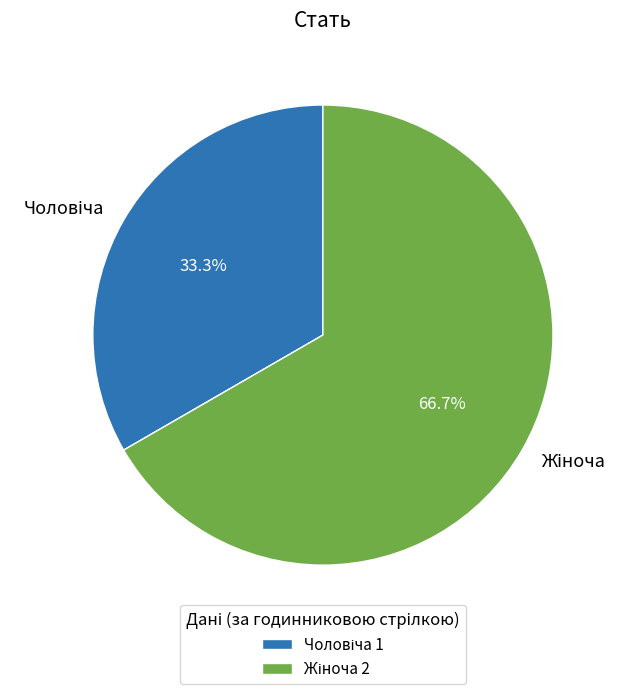

Is there any slice that represents more than half of the pie?

Yes